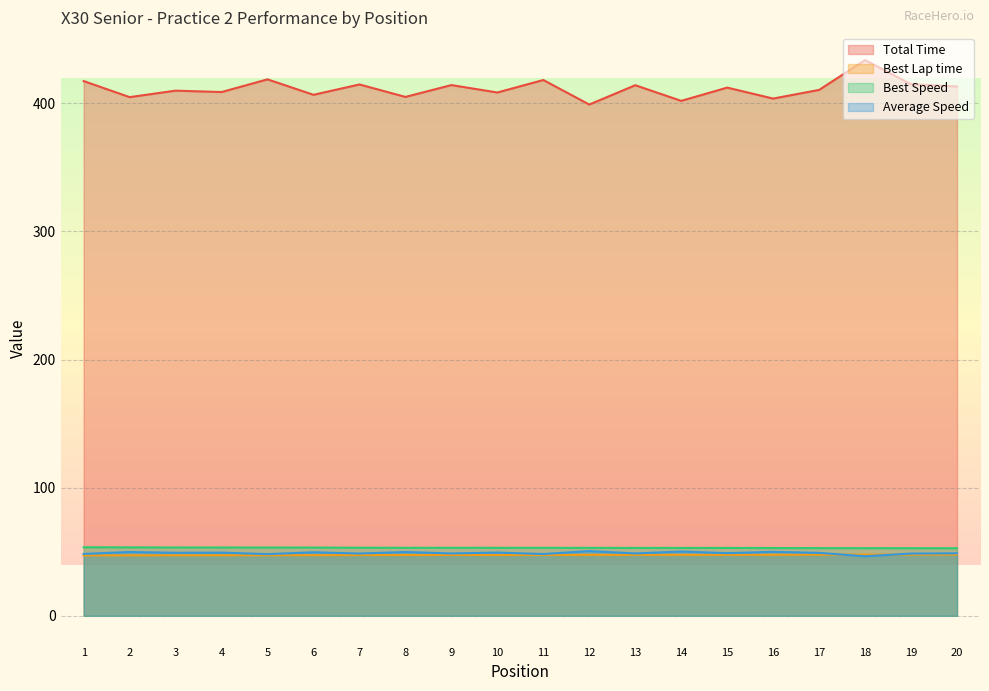

Rank the series at 9 from lowest to highest value.

Best Lap time, Average Speed, Best Speed, Total Time